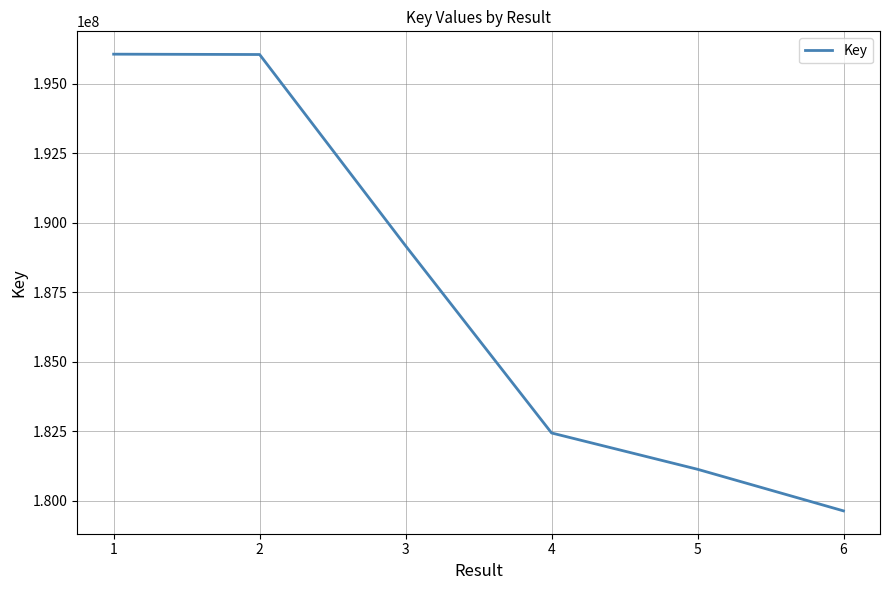

How many values are below 189170647?

3